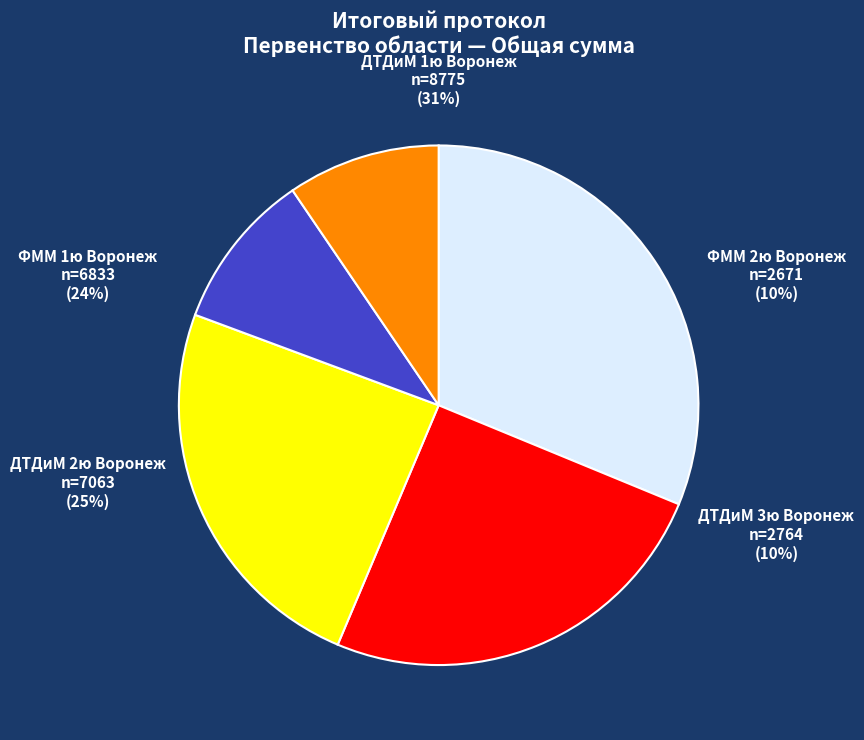

Between ДТДиМ 1ю Воронеж and ФММ 2ю Воронеж, which is larger?

ДТДиМ 1ю Воронеж